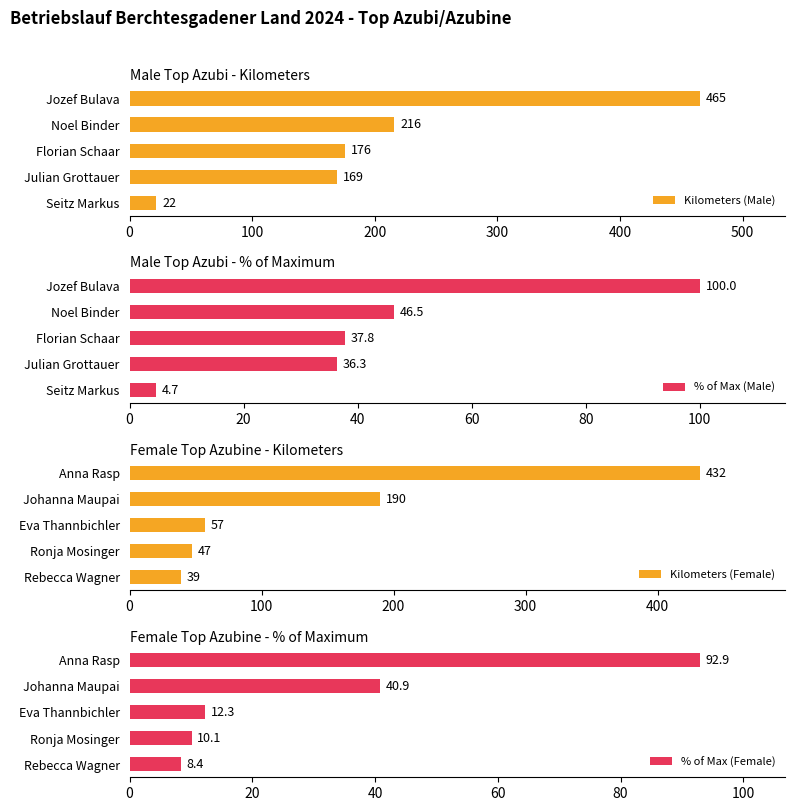

What is the value of the Kilometers (Male) bar at the 4th from the left?

169.0